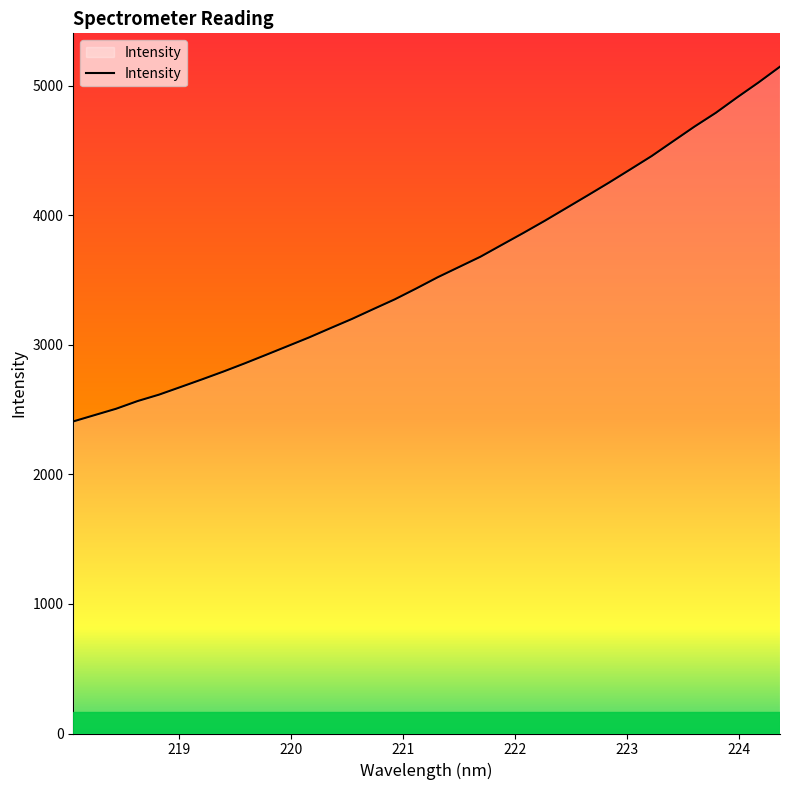

What is the greatest value displayed?

5148.8